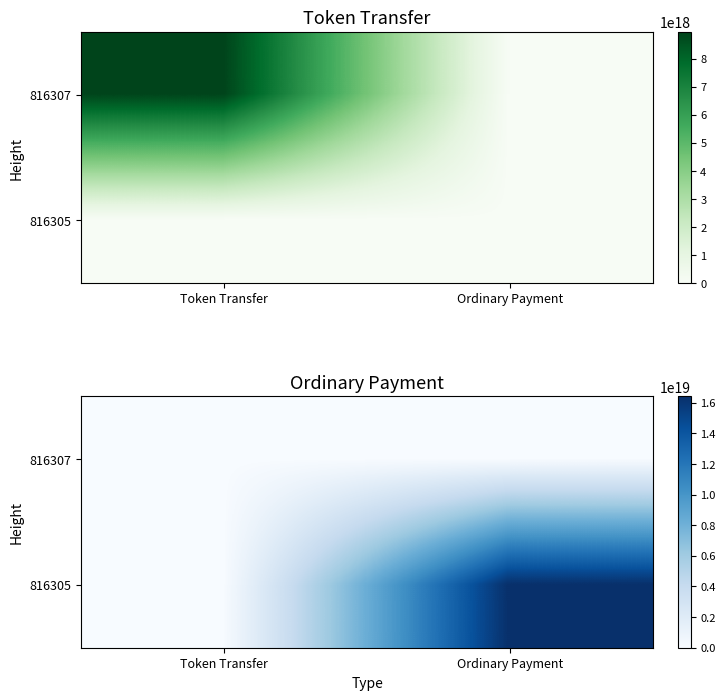

The 816305 series shows -7428828761426369536 at Token Transfer. True or false?

False